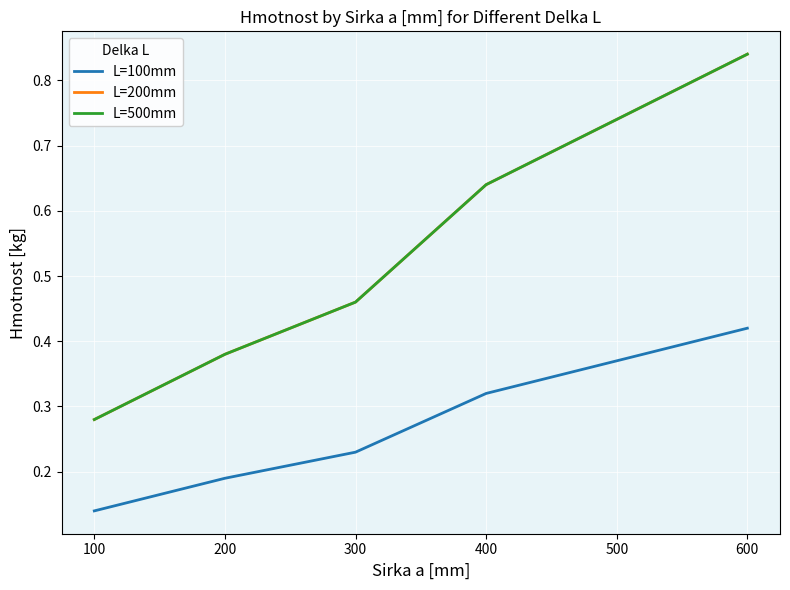

Reading right to left, what are all the values shown in this chart?

L=100mm: 600=0.4	500=0.4	400=0.3	300=0.2	200=0.2	100=0.1
L=200mm: 600=0.8	500=0.7	400=0.6	300=0.5	200=0.4	100=0.3
L=500mm: 600=0.8	500=0.7	400=0.6	300=0.5	200=0.4	100=0.3